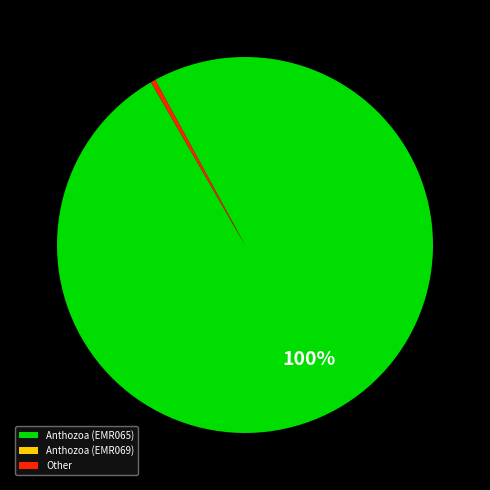

The Other slice represents 0% of the pie. True or false?

True